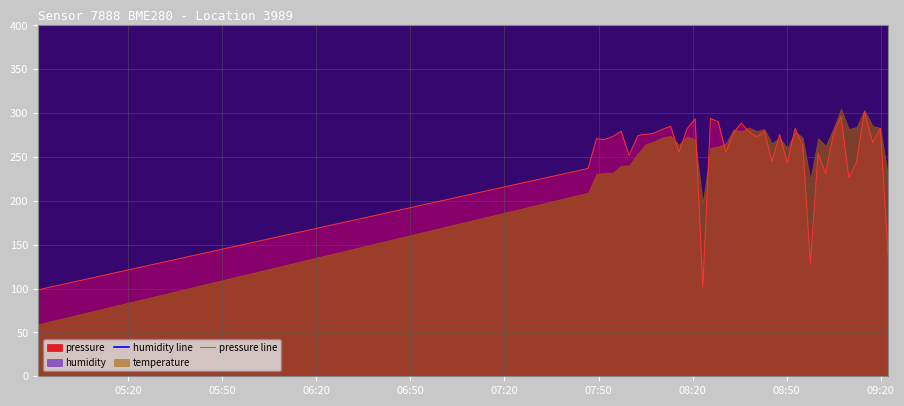

True or false: humidity line and pressure line cross at least once.

False